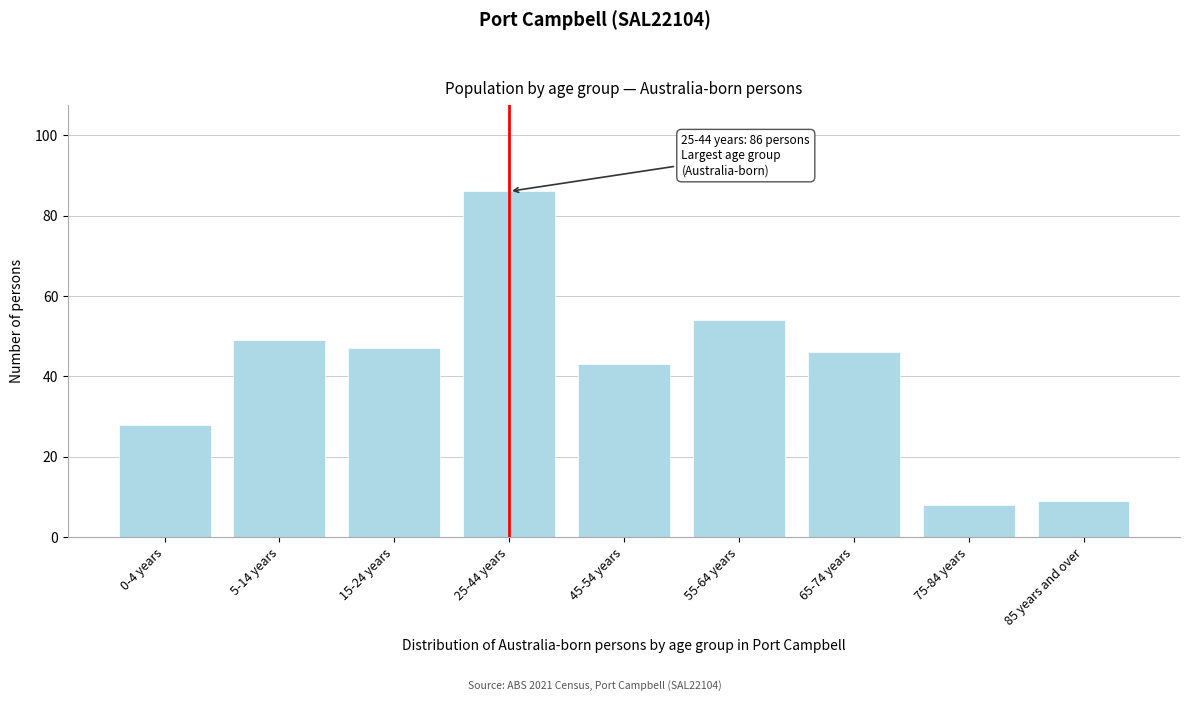

Reading left to right, what are all the values shown in this chart?

28	49	47	86	43	54	46	8	9